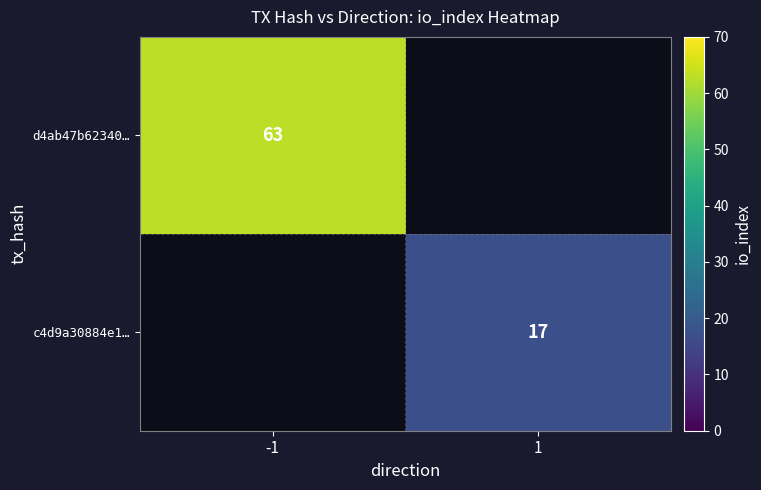

The value of c4d9a30884e1… at 1 is 9. True or false?

False